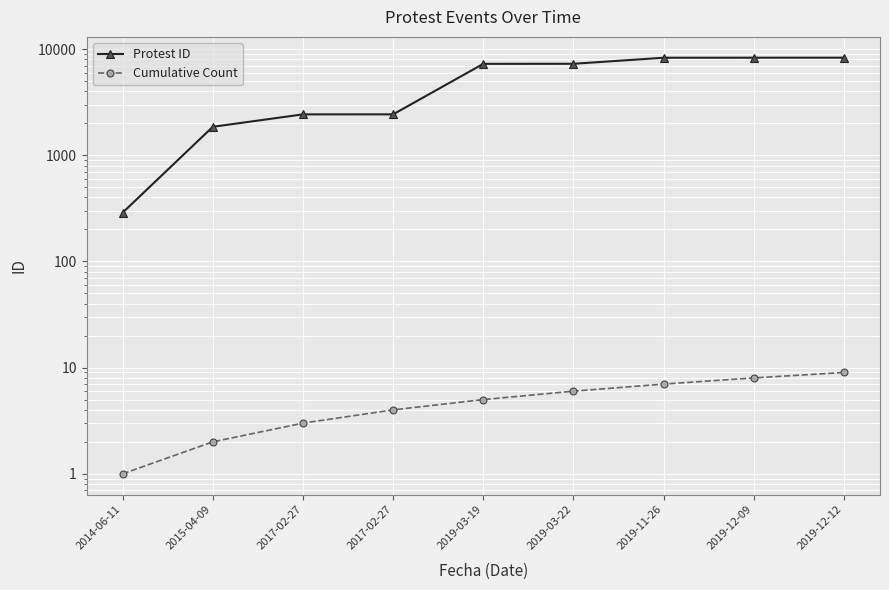

Reading right to left, what are all the values shown in this chart?

Protest ID: 8291	8288	8283	7265	7255	2427	2426	1853	288
Cumulative Count: 9	8	7	6	5	4	3	2	1